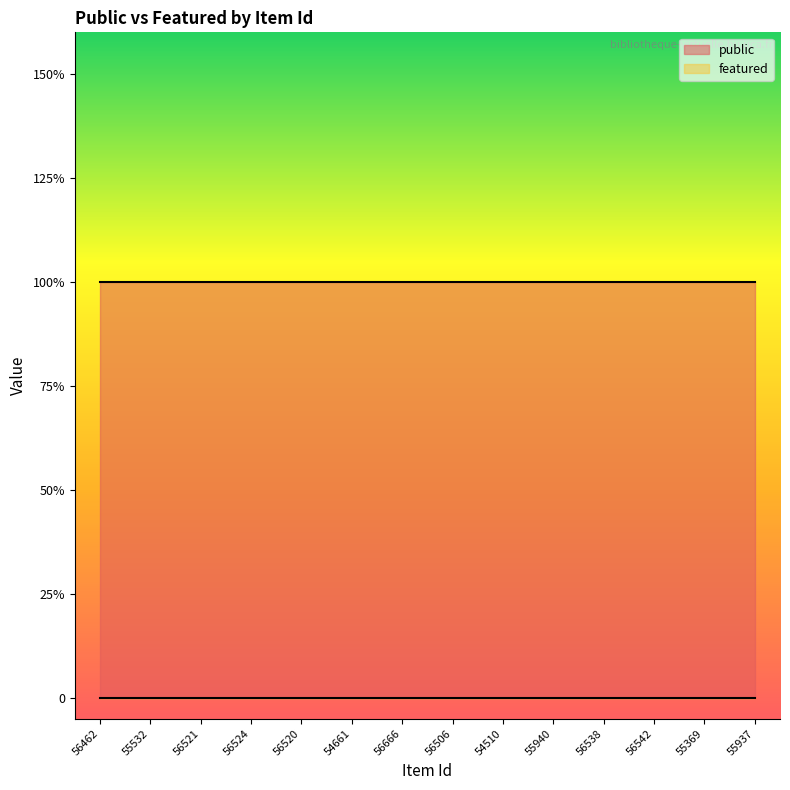

What are all the series names shown in the legend?

public, featured